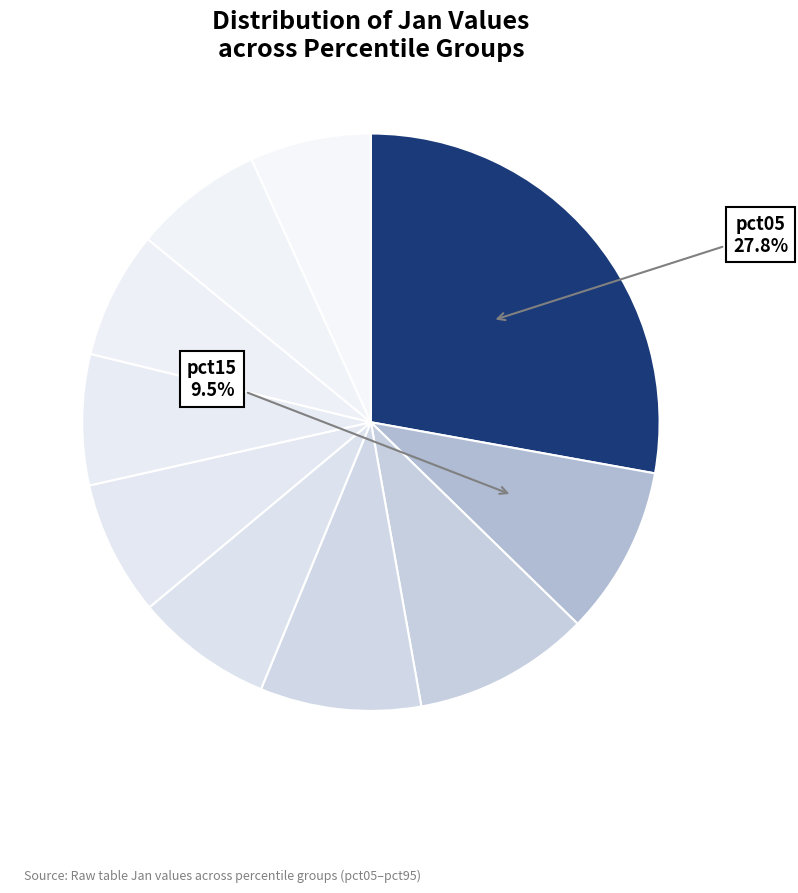

Which category has the smallest portion of the pie?

pct95